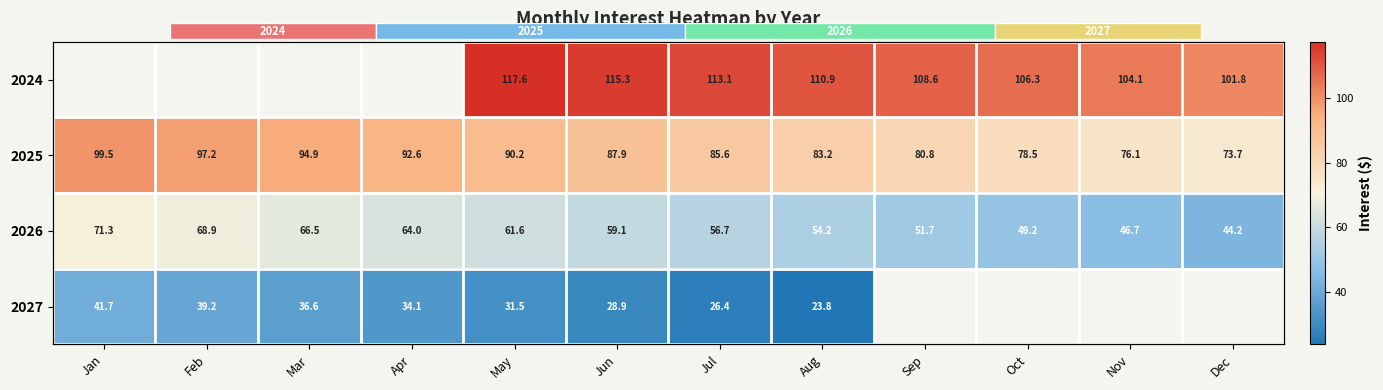

The value of 2025 at Sep is 80.8. True or false?

True